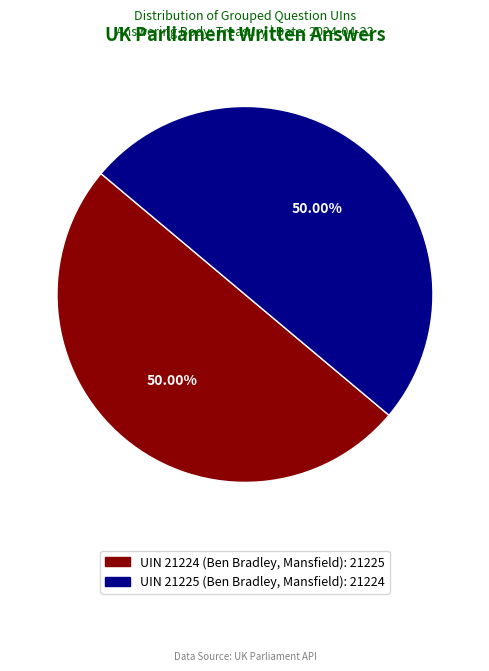

Approximately how many times larger is the value at UIN 21224 (Ben Bradley, Mansfield) compared to UIN 21225 (Ben Bradley, Mansfield)?

1.0